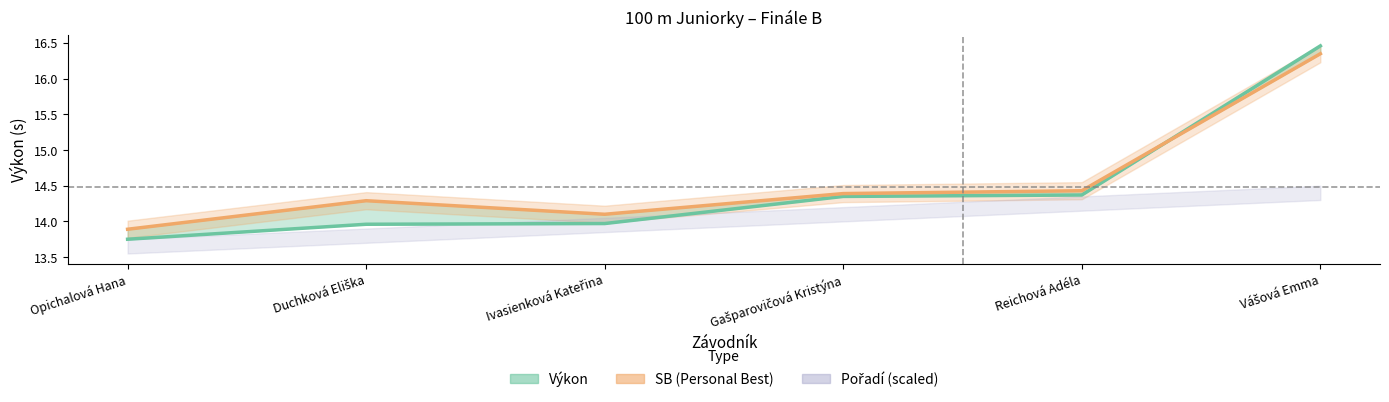

Read the SB value at Vášová Emma.

16.4